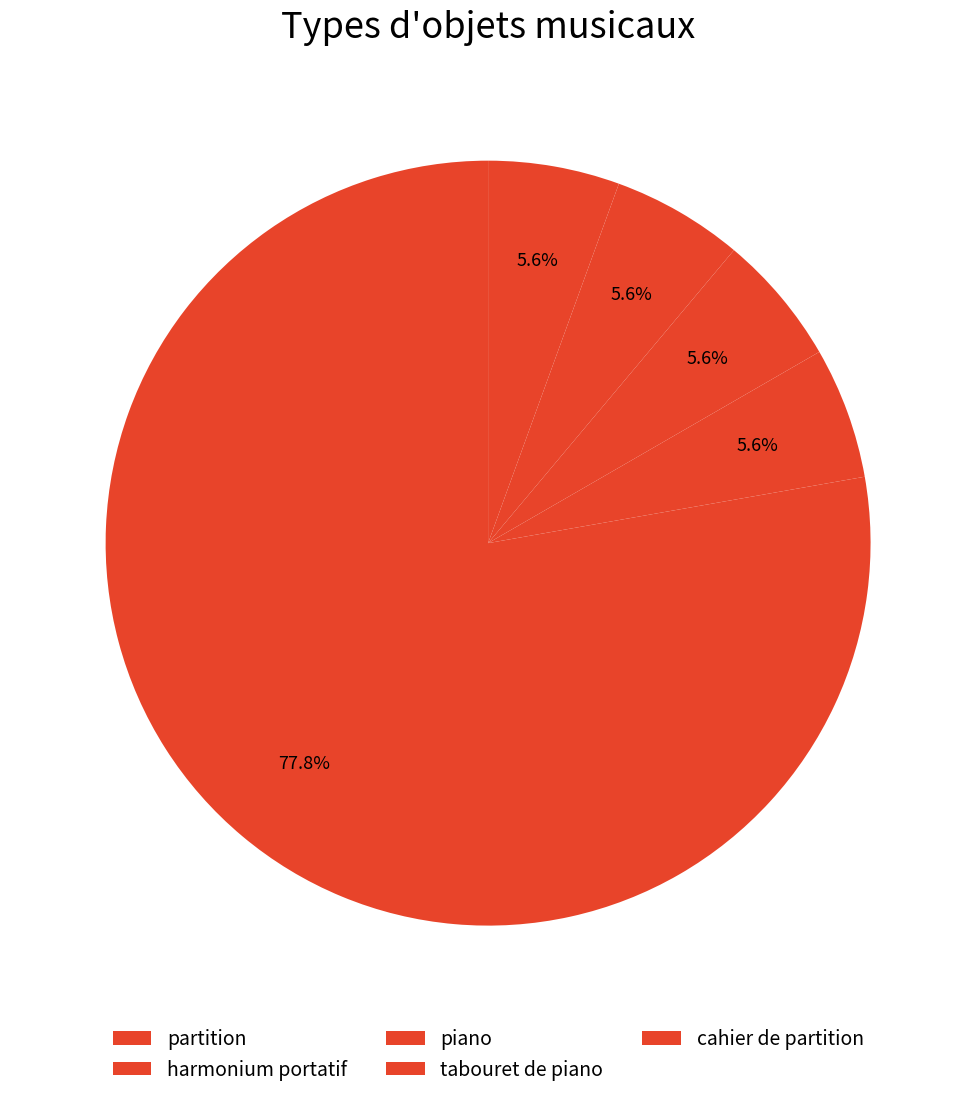

Which has a higher value, harmonium portatif or partition?

partition